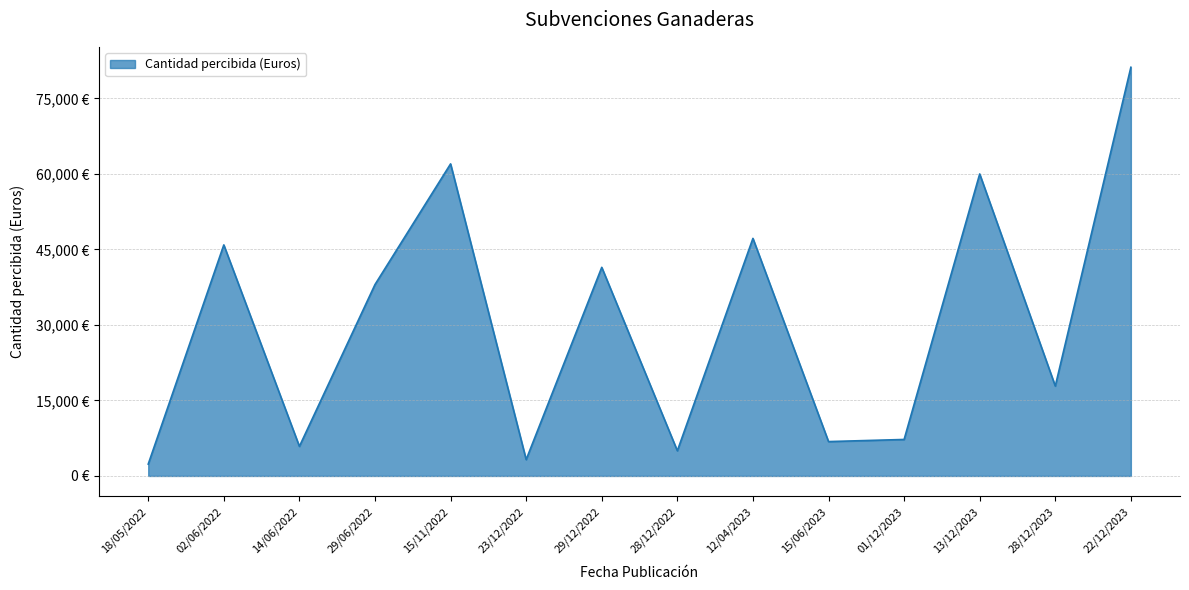

How many interior local peaks (higher than both neighbors) does the data have?

5